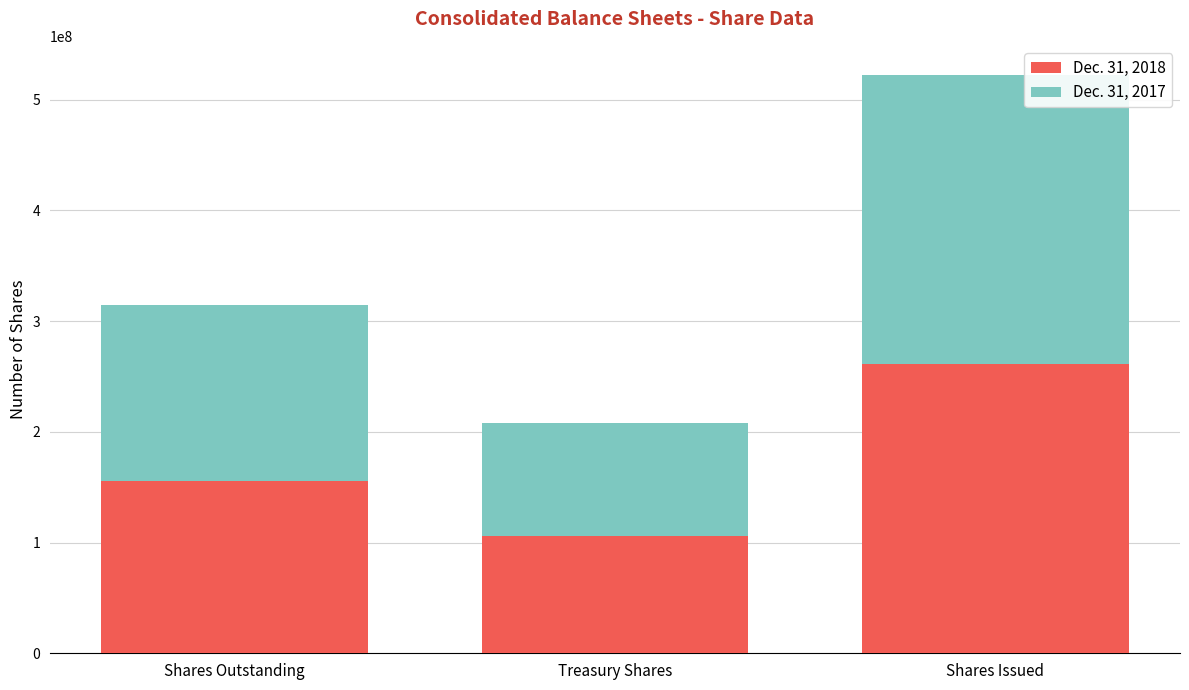

At which label is Dec. 31, 2018 closest to 183533721?

Shares Outstanding